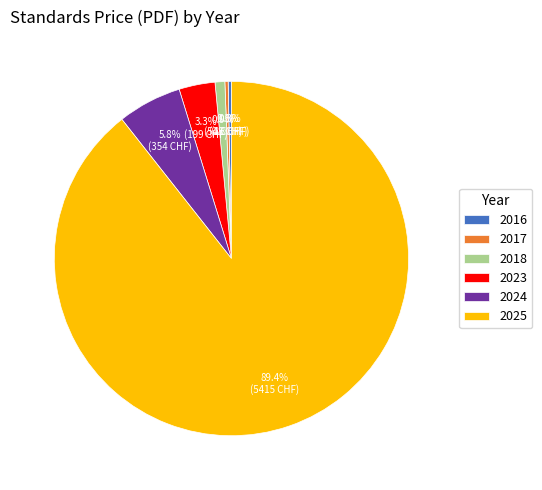

Which category has the biggest portion of the pie?

2025